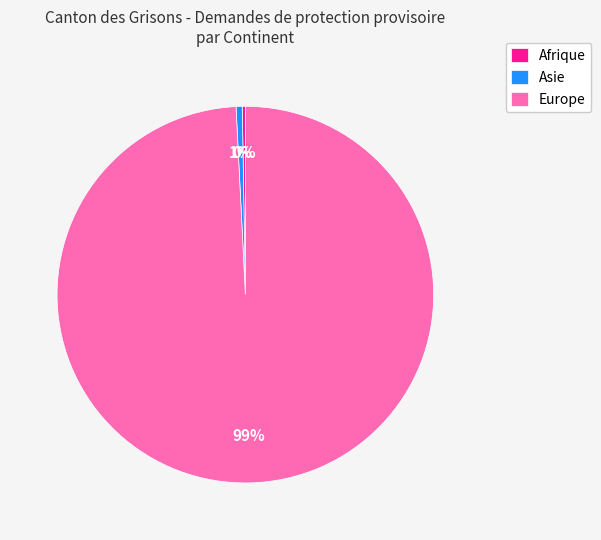

Combined, do Asie and Europe account for over 50%?

Yes